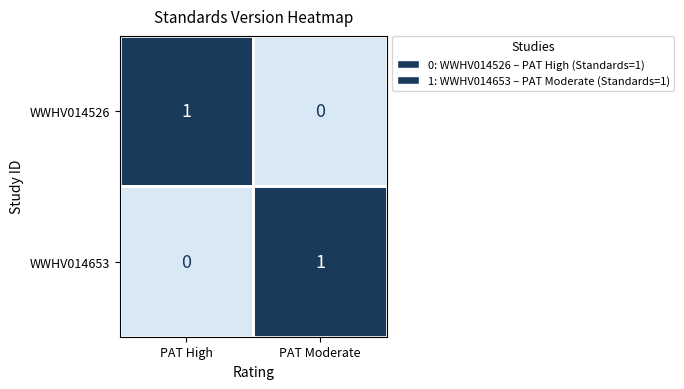

At which label is WWHV014653 closest to 0?

PAT High